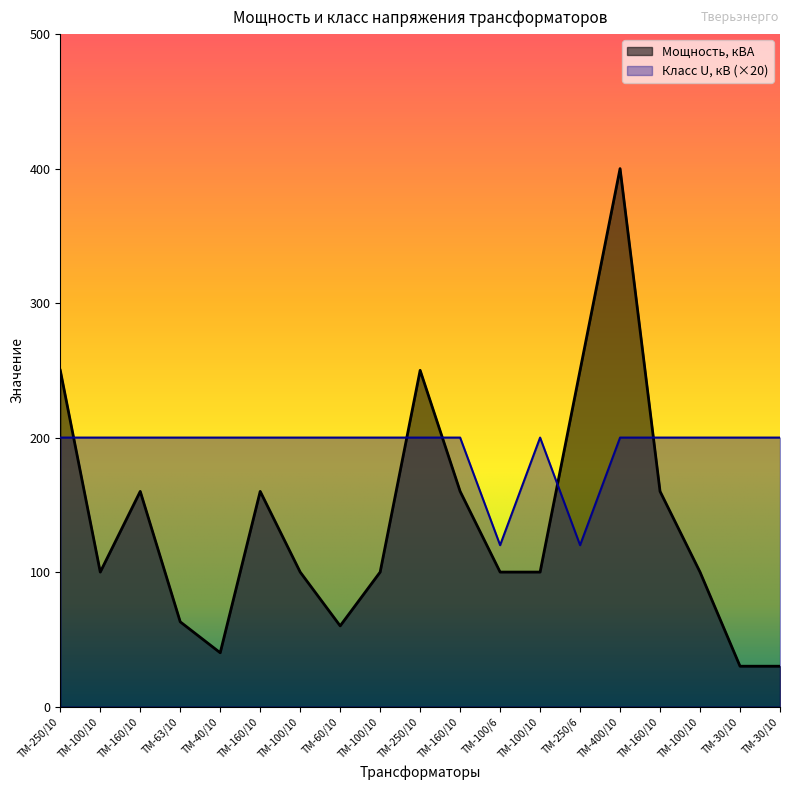

At which category is the sum across all series the highest?

ТМ-400/10